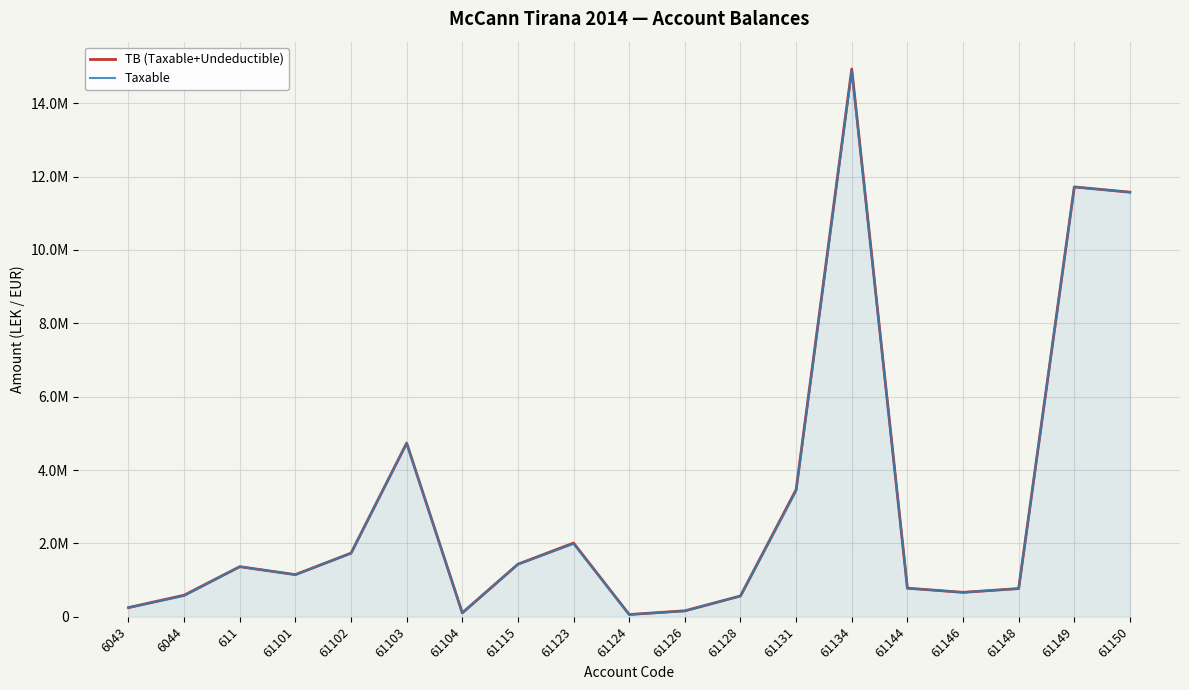

How many data points does each series have?

19